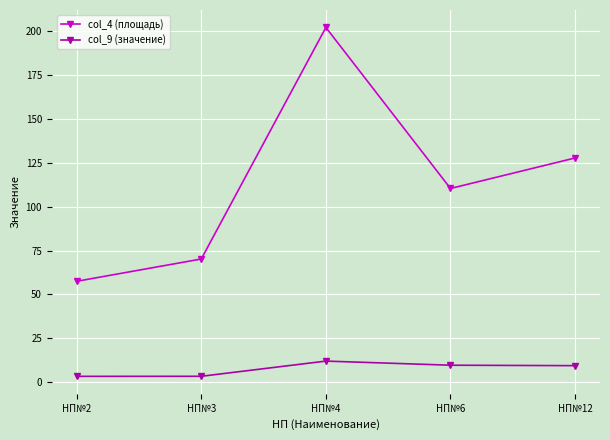

Is the value of col_4 (площадь) at НП№2 greater than the value of col_9 (значение) at НП№2?

Yes